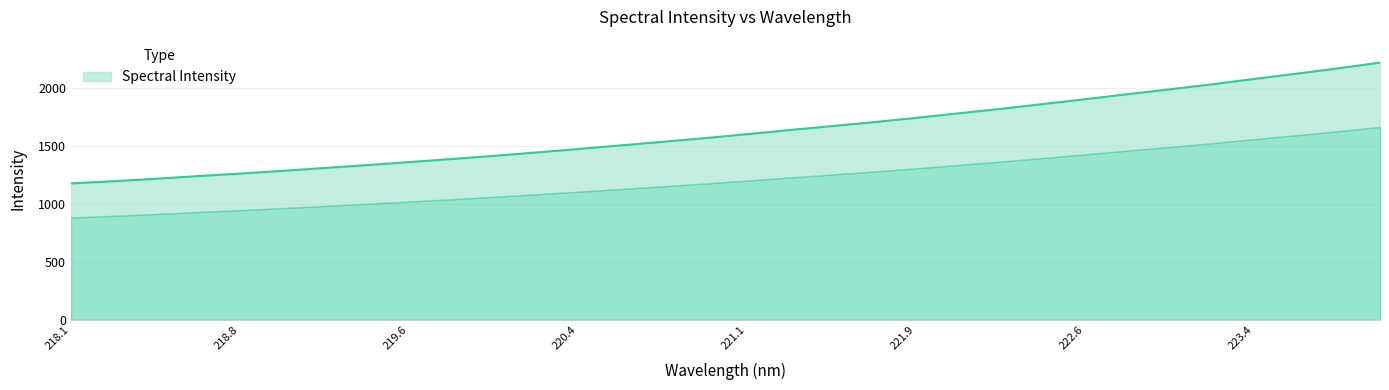

Where does the data first go above 1598?

221.1